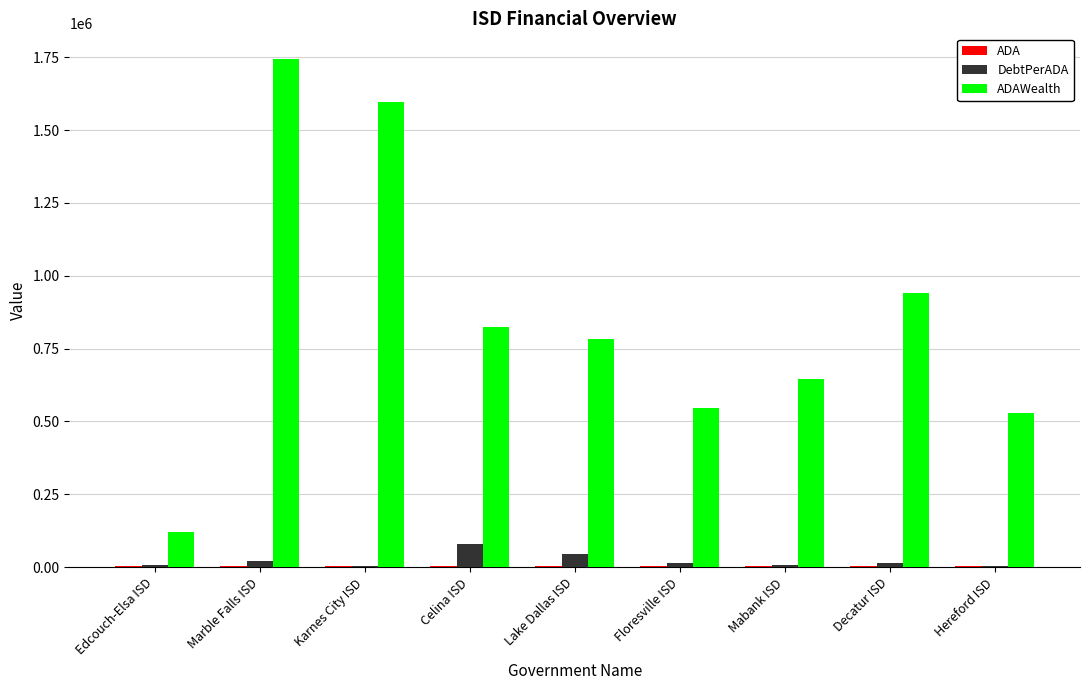

Which label corresponds to the largest value in the chart?

Marble Falls ISD